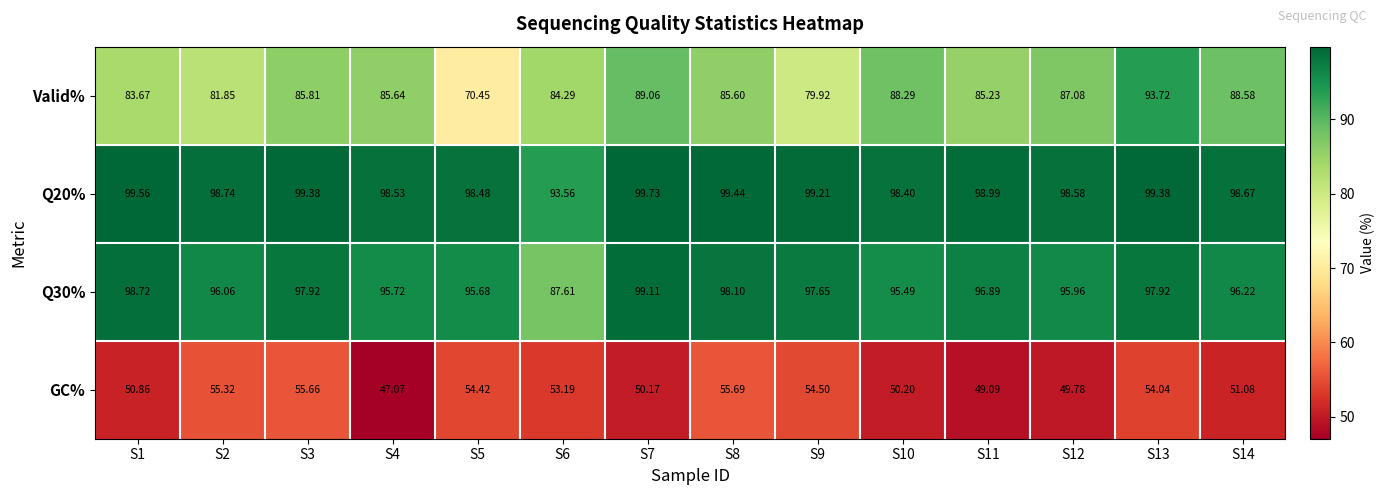

Between S8 and S9, which series saw the biggest shift?

Valid%